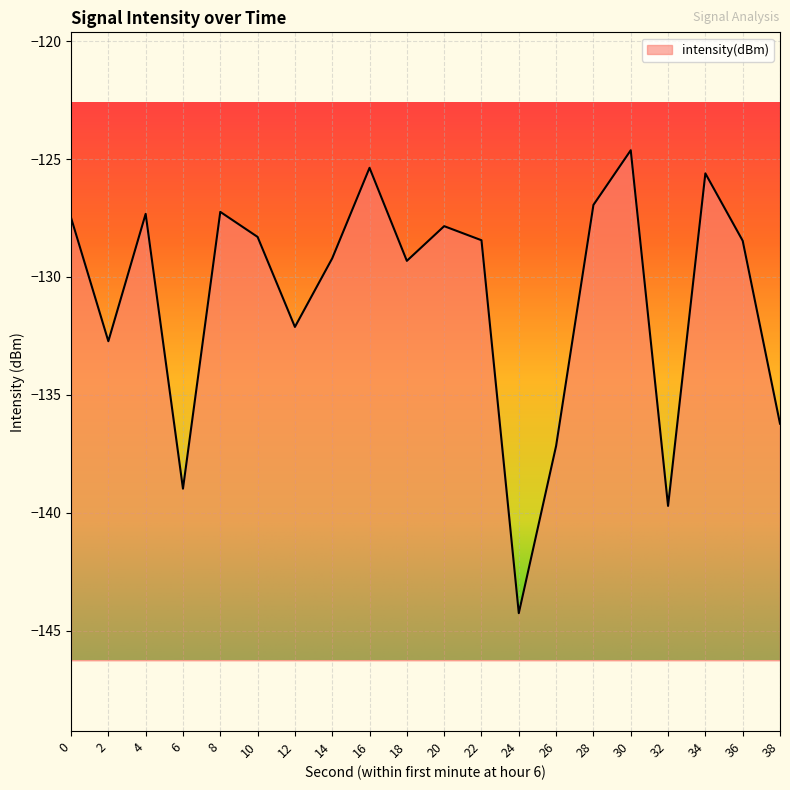

Reading left to right, extract all data points from this chart.

-127.5	-132.7	-127.3	-139.0	-127.2	-128.3	-132.1	-129.2	-125.4	-129.3	-127.8	-128.4	-144.3	-137.2	-126.9	-124.6	-139.7	-125.6	-128.5	-136.2